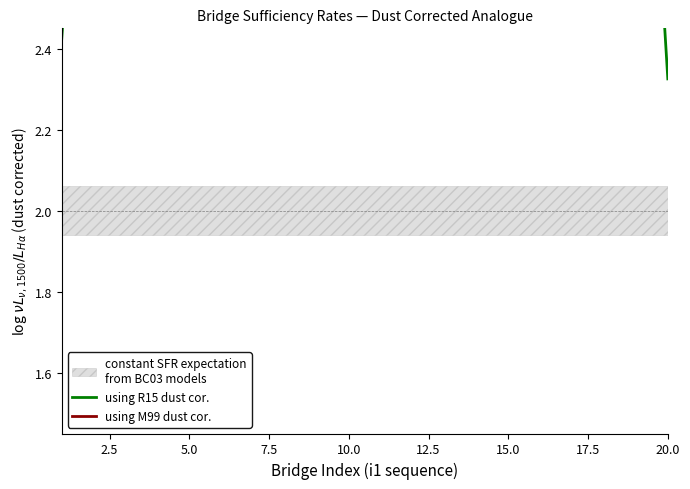

What is the maximum value for using R15 dust cor.?

3.6